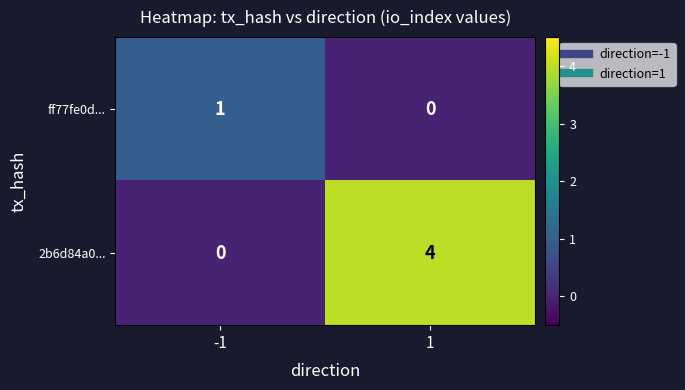

At which category does the chart reach its peak across all series?

1